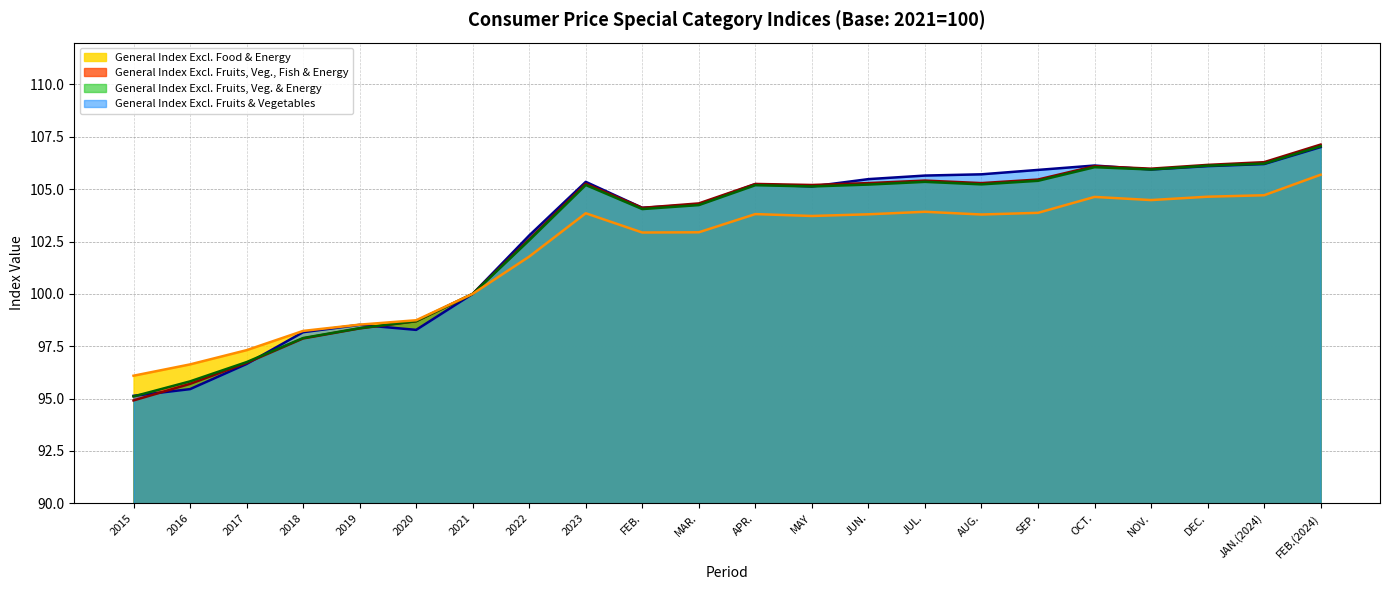

Is it true that General Index Excl. Fruits, Veg., Fish & Energy equals 25.5 at MAY?

False